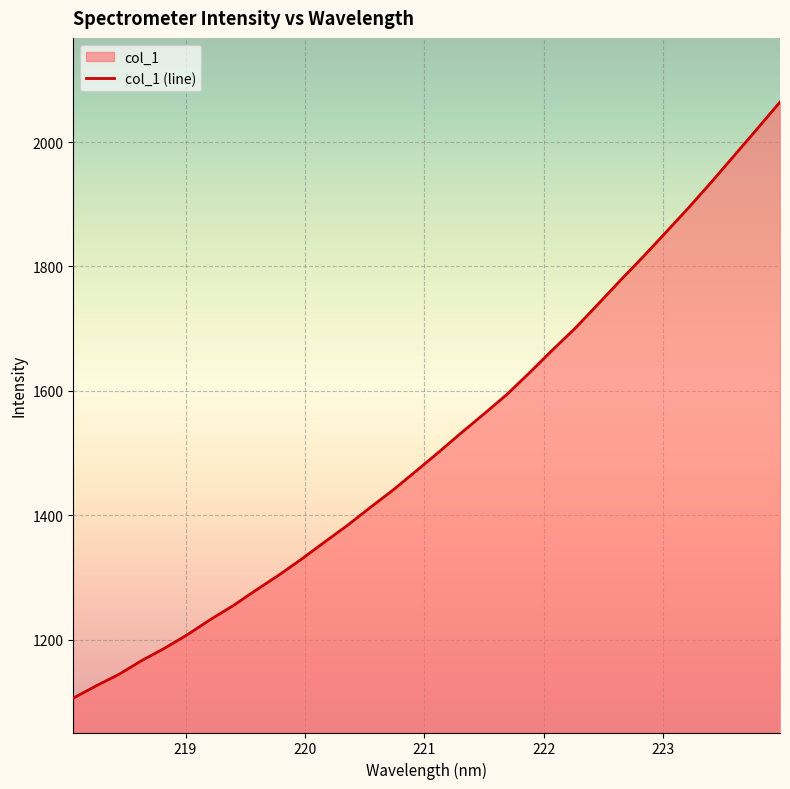

How many values are below 1500?

16